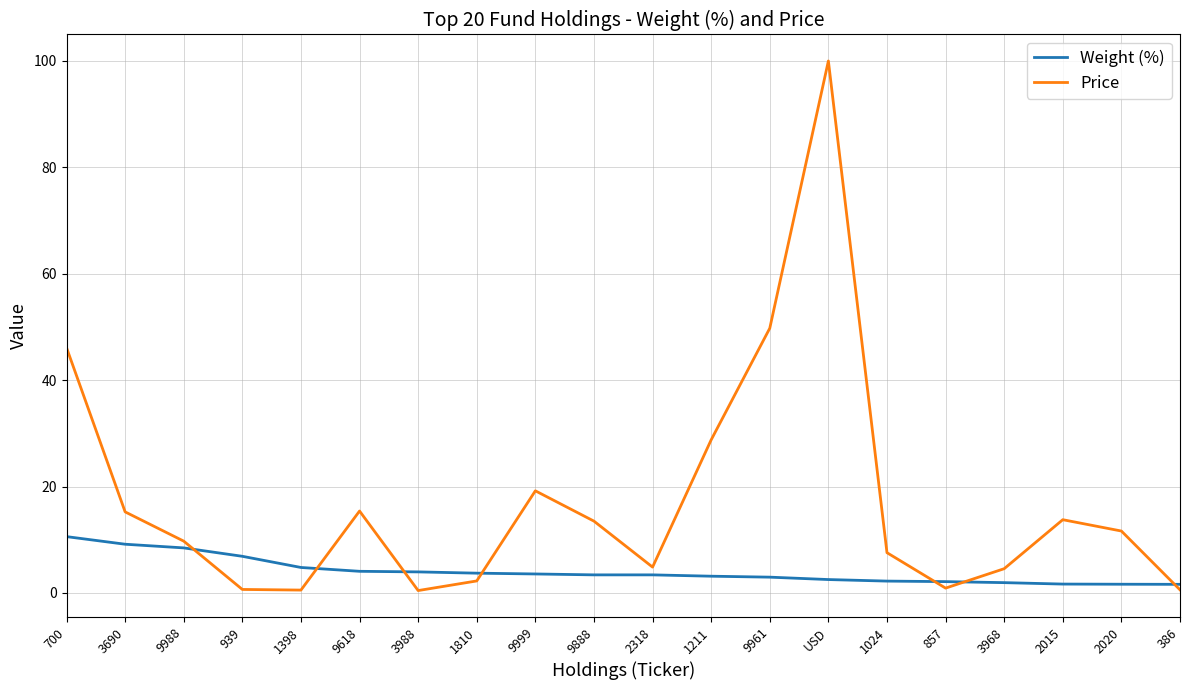

In Price, how many points are higher than both neighbors (excluding endpoints)?

4